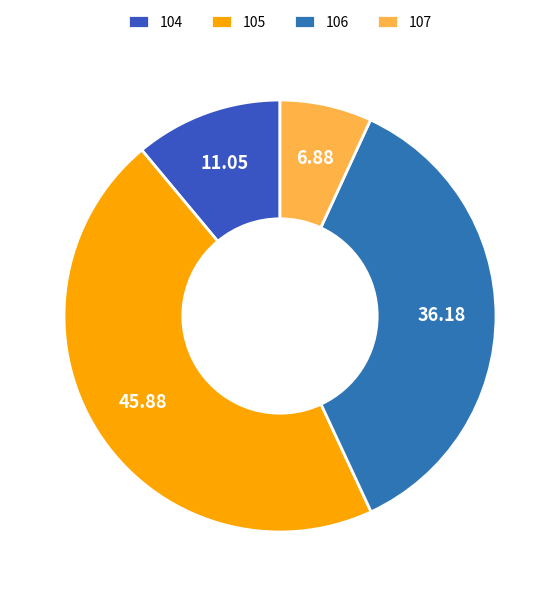

True or false: 106 accounts for 30% of the total.

False